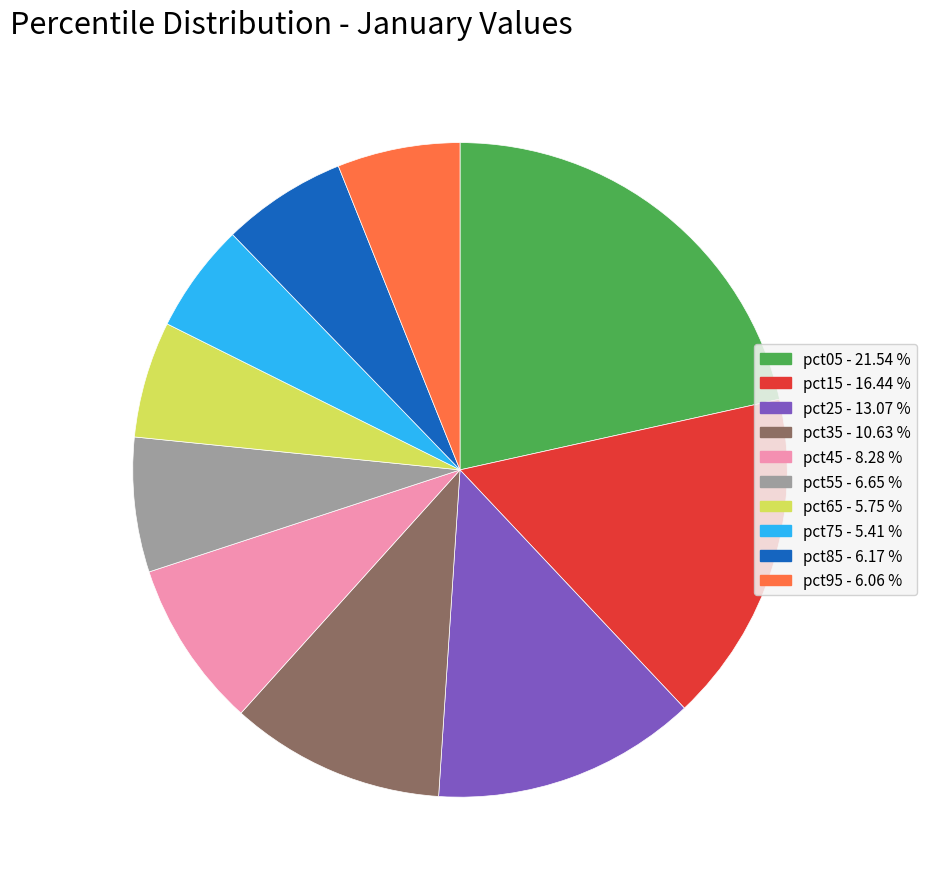

Which slice is the largest?

pct05